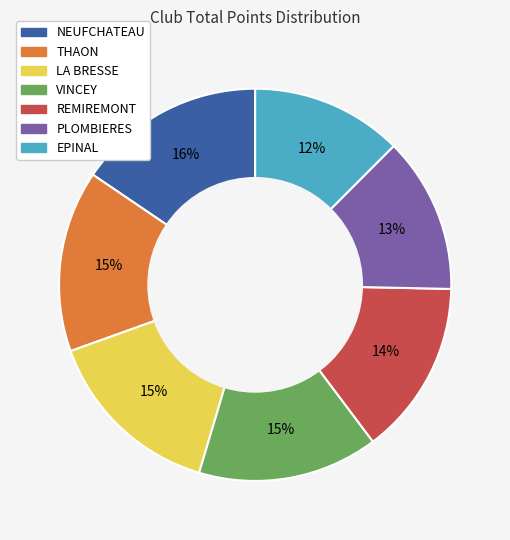

What is the largest slice in the pie chart?

NEUFCHATEAU